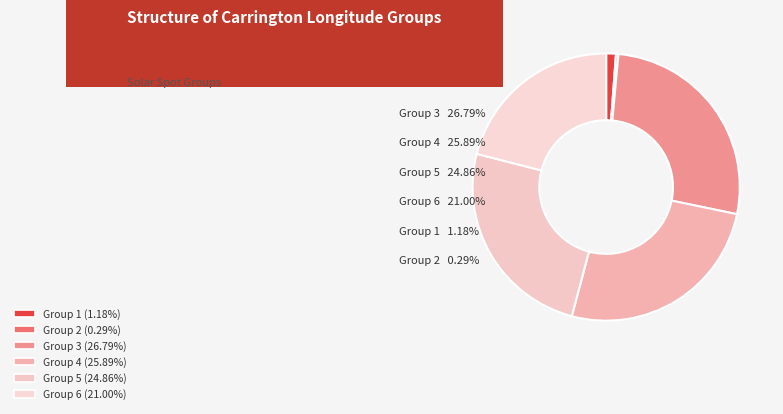

True or false: 1 accounts for 1% of the total.

True